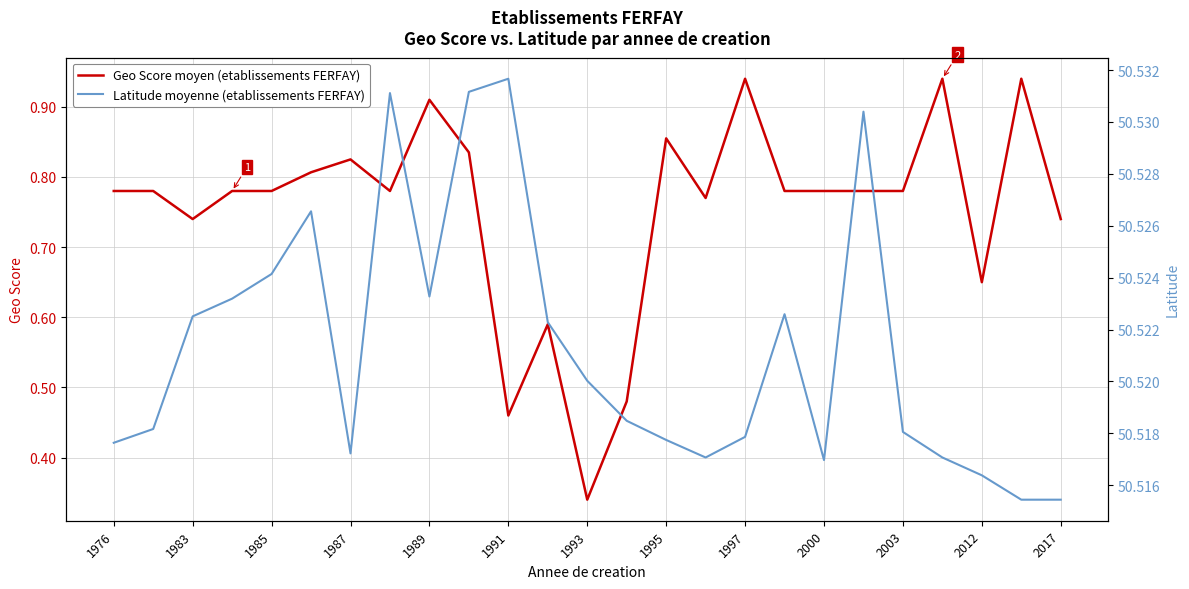

What position from the left is 1976?

1